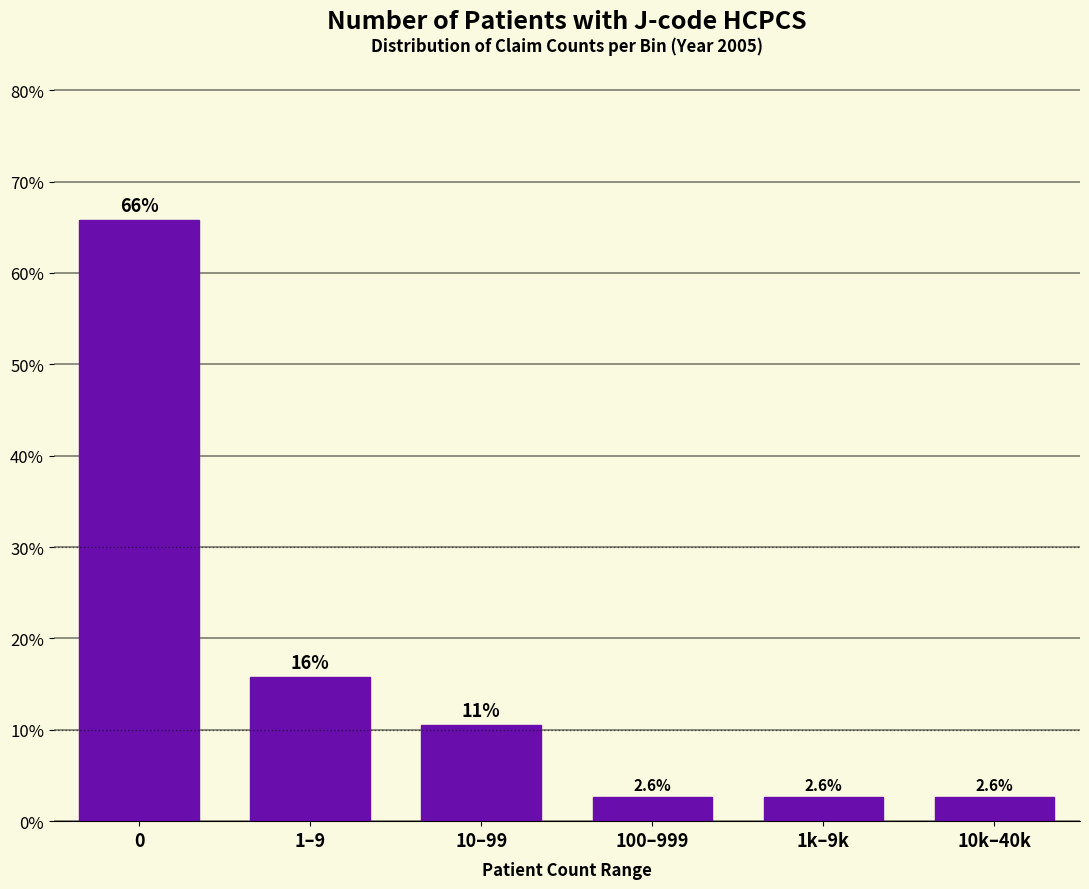

Reading right to left, transcribe all the data shown in this chart.

2.6	2.6	2.6	10.5	15.8	65.8